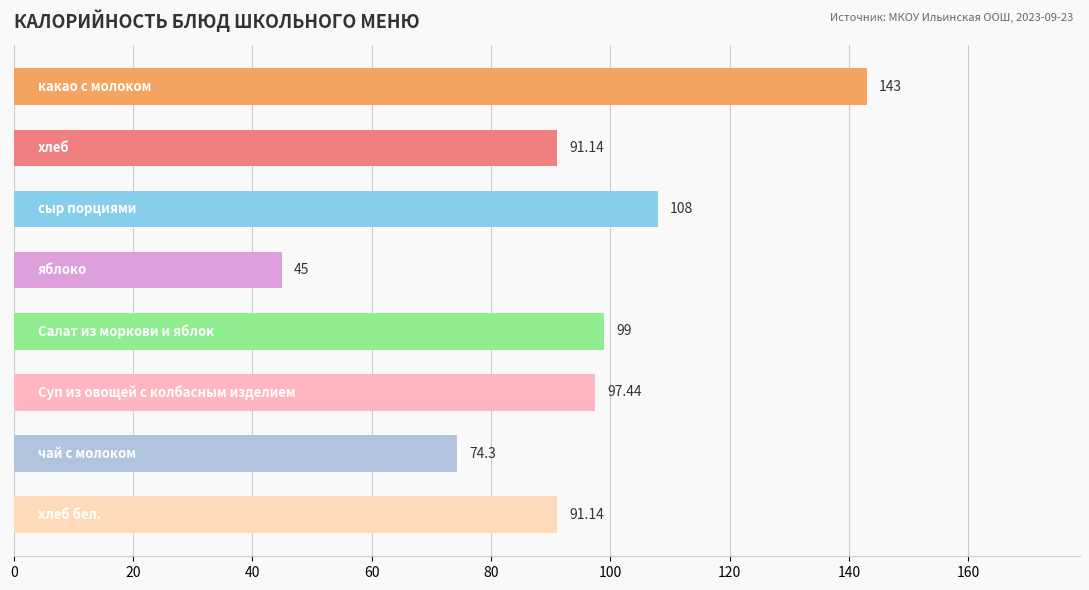

What is the difference between the second highest and minimum values?

63.0